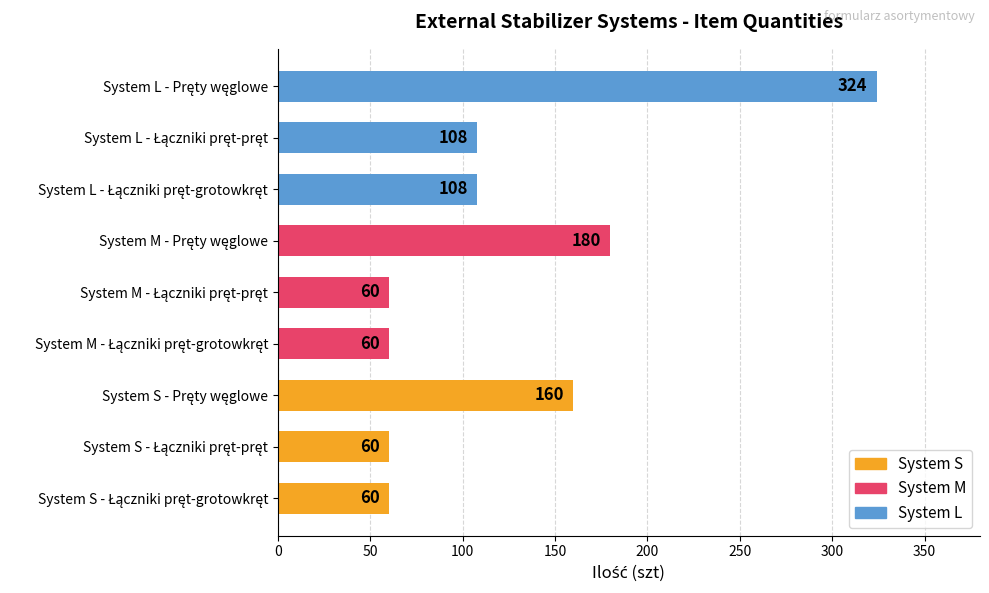

What is the difference between the second highest and second lowest values?

120